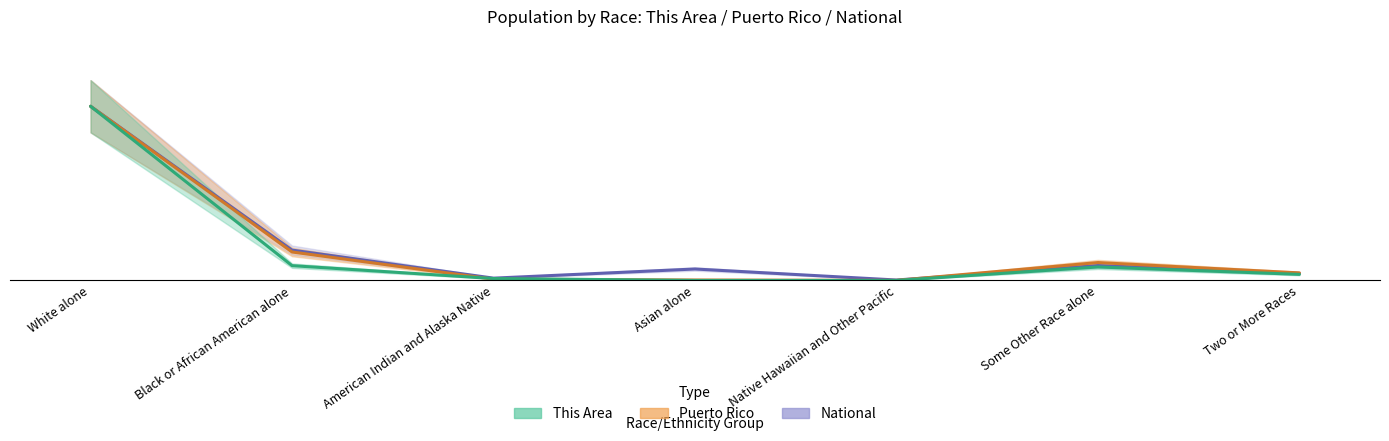

Where is the first local maximum for This Area?

Some Other Race alone